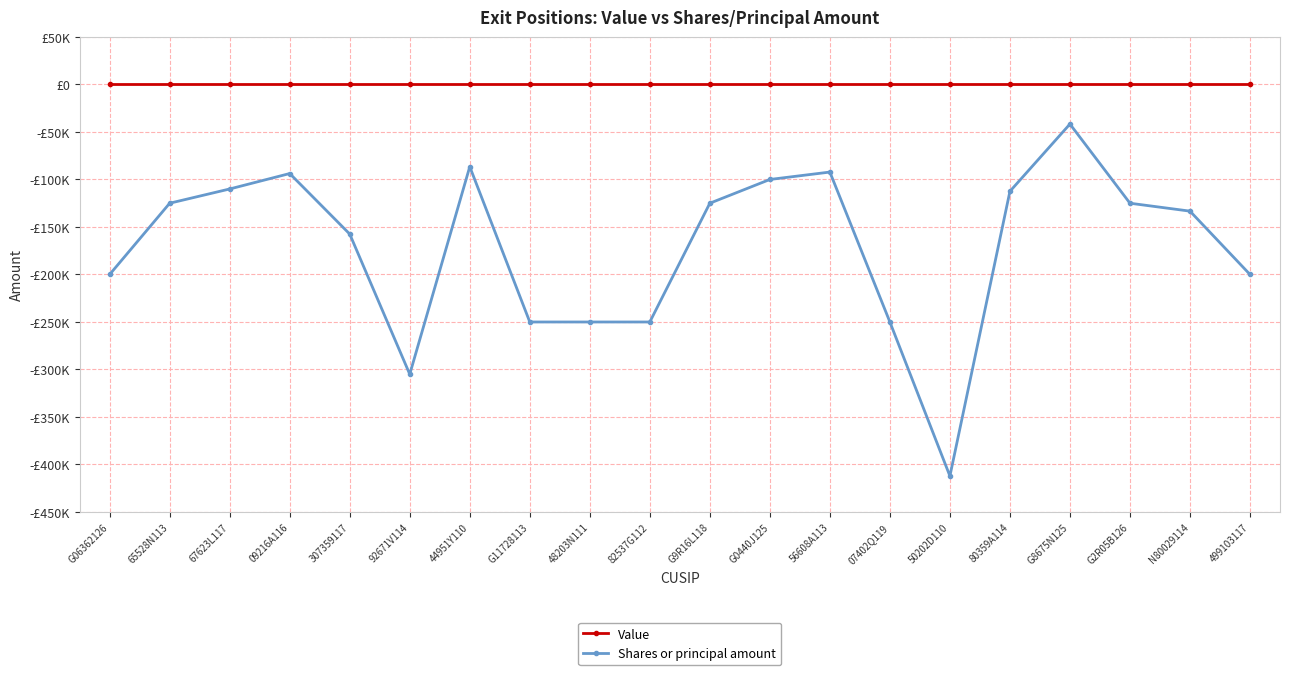

Between 92671V114 and G9R16L118, which series saw the biggest shift?

Shares or principal amount